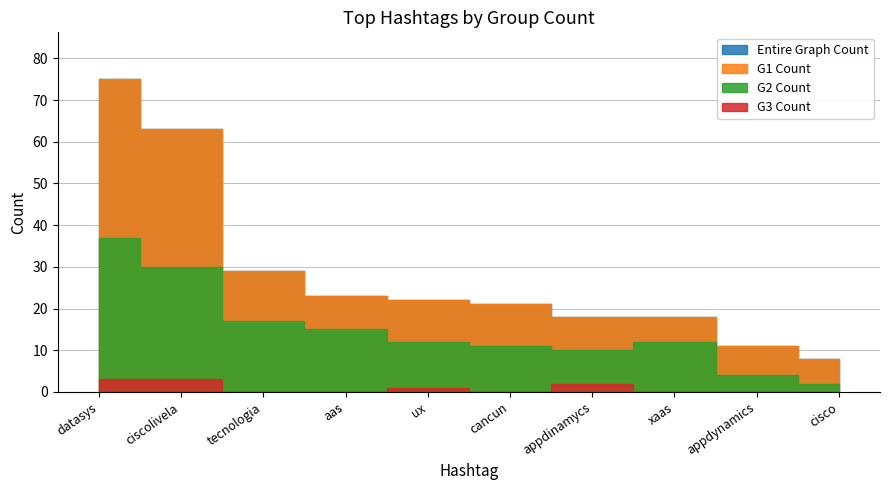

List the series in order of their peak value, lowest first.

G3 Count, G2 Count, G1 Count, Entire Graph Count